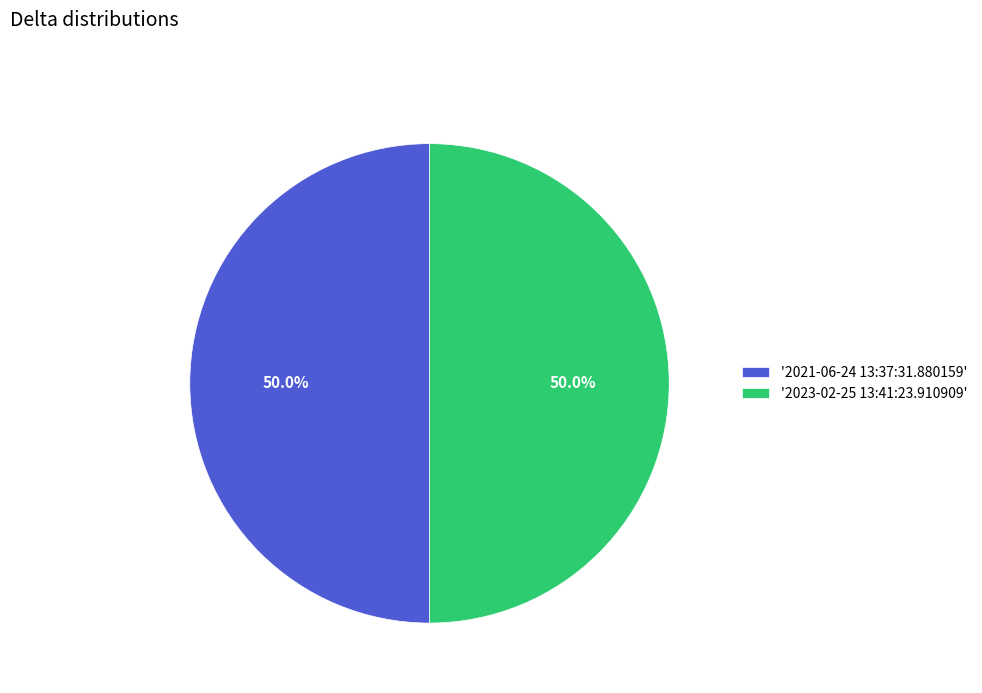

What percentage is NOT represented by '2023-02-25 13:41:23.910909'?

50.0%